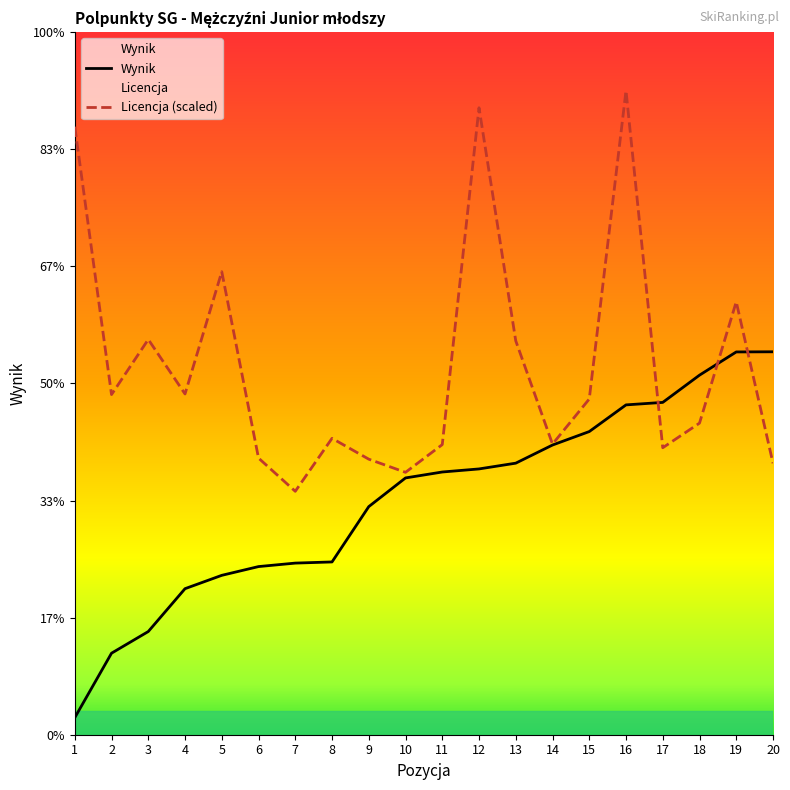

Between 1 and 8, which is larger?

8